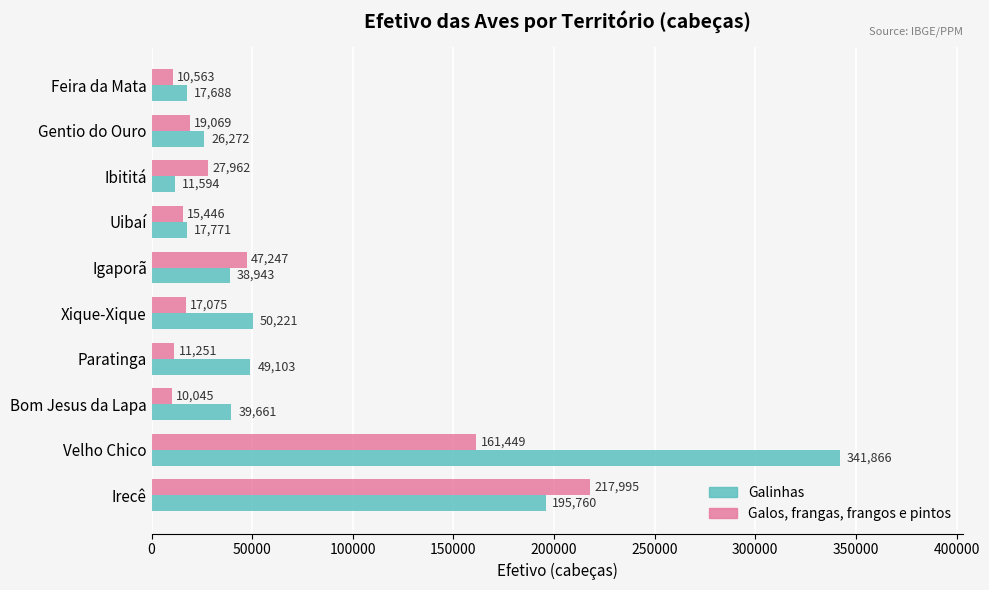

What is the lowest value of the Galos, frangas, frangos e pintos series?

10045